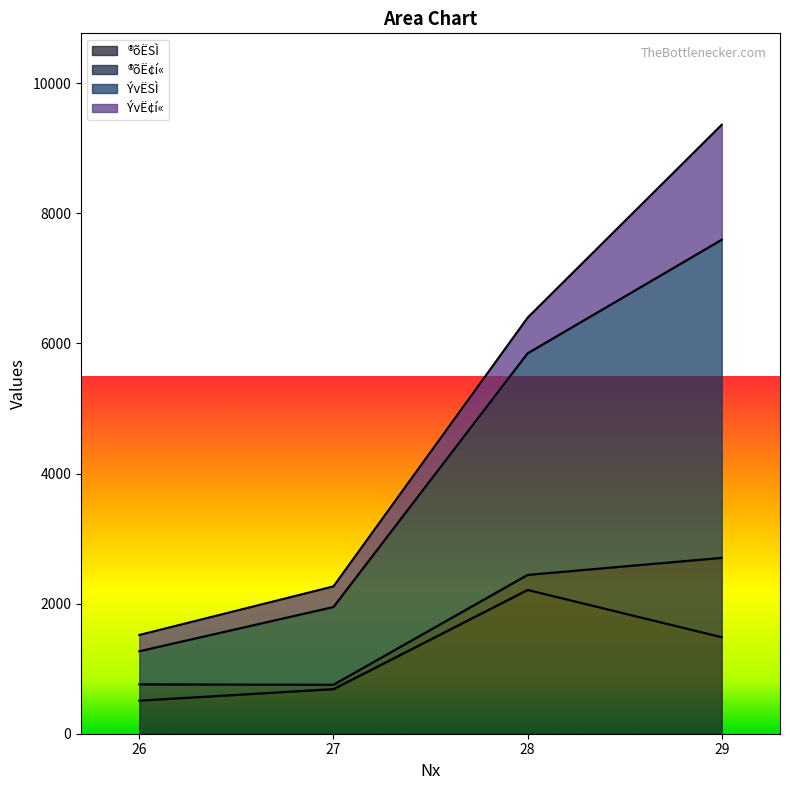

What is the maximum value for ®õËSÌ?

2211